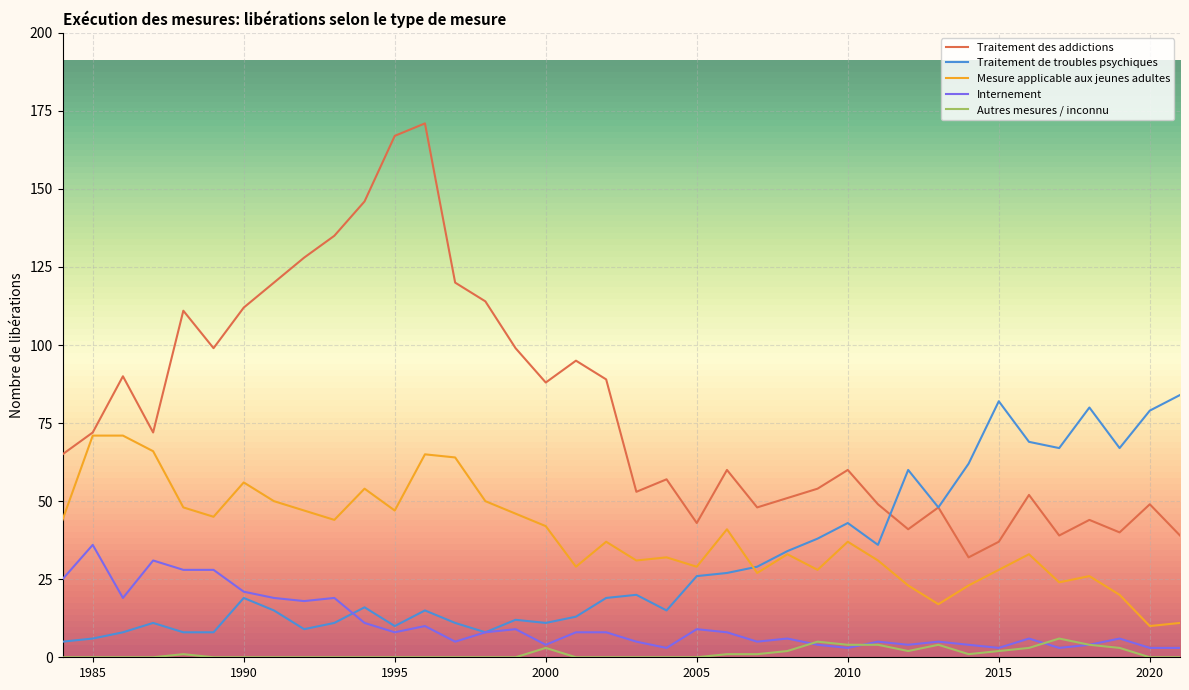

Which series has the largest total across all categories?

Traitement des addictions